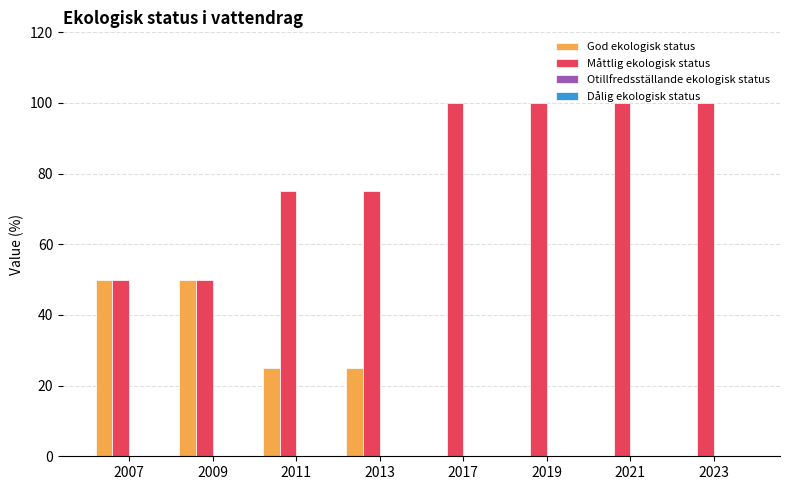

Is it true that Måttlig ekologisk status equals 20 at 2013?

False